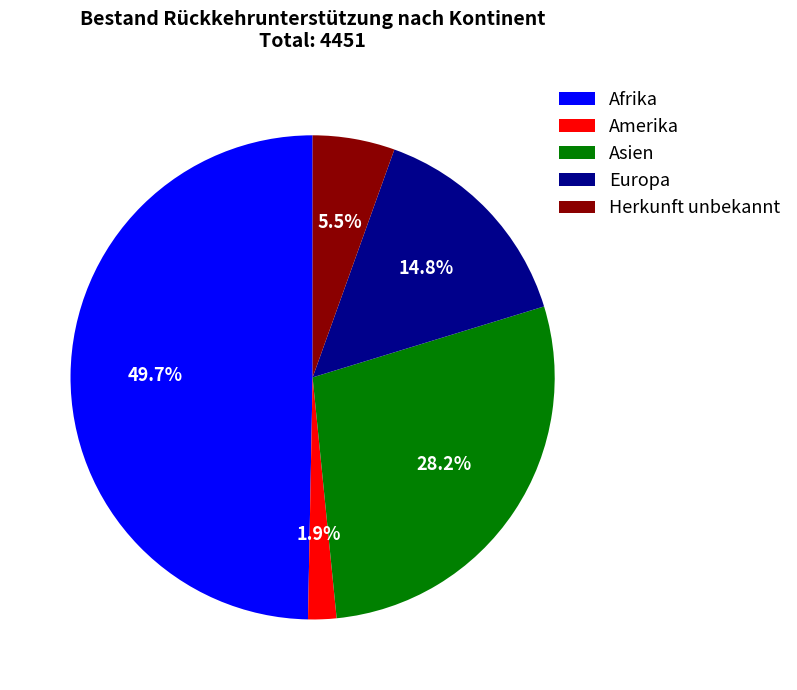

Count the number of slices in the pie.

5